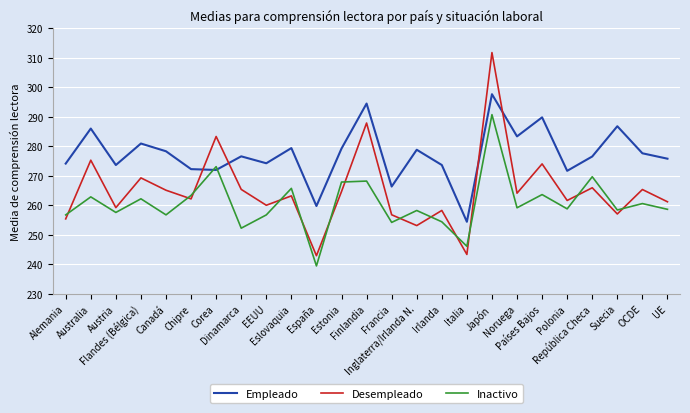

What value does the Inactivo series have at Austria?

257.6